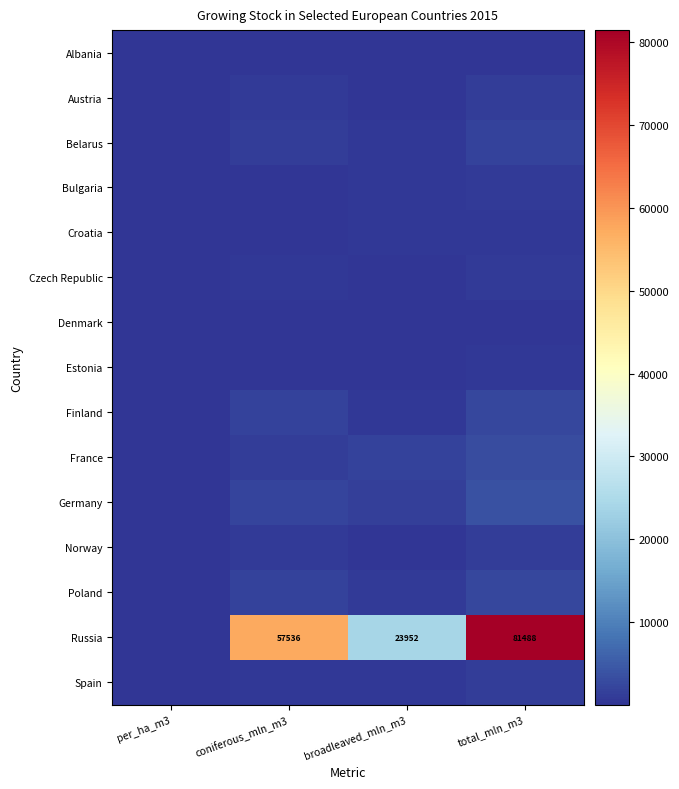

True or false: Russia has a value of 23952 at broadleaved_mln_m3.

True